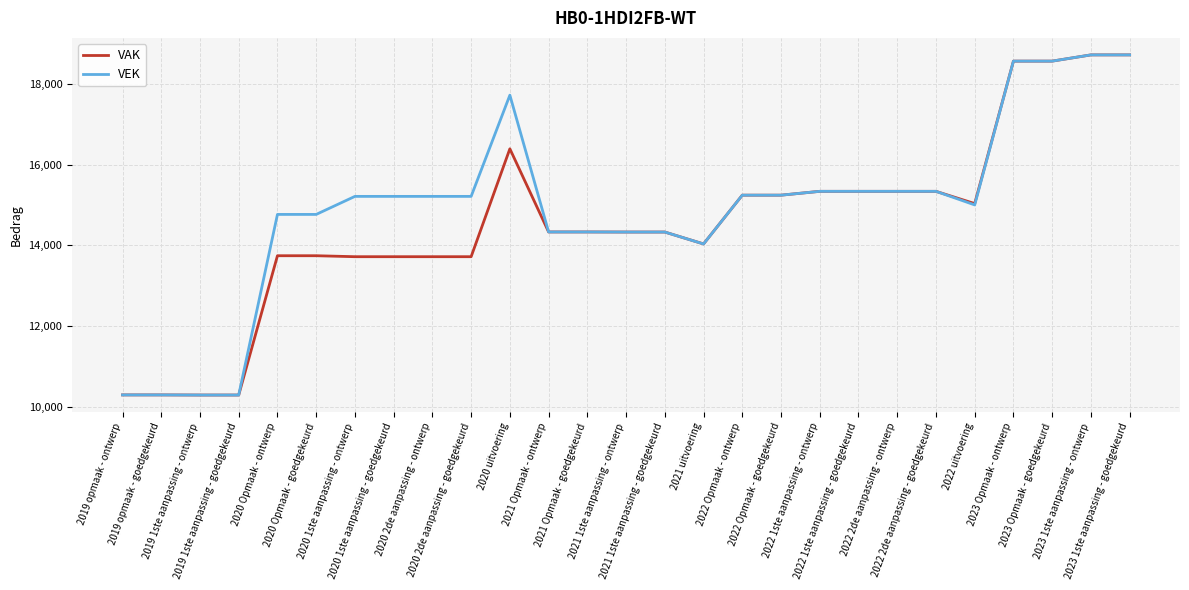

What is the minimum value for VEK?

10299